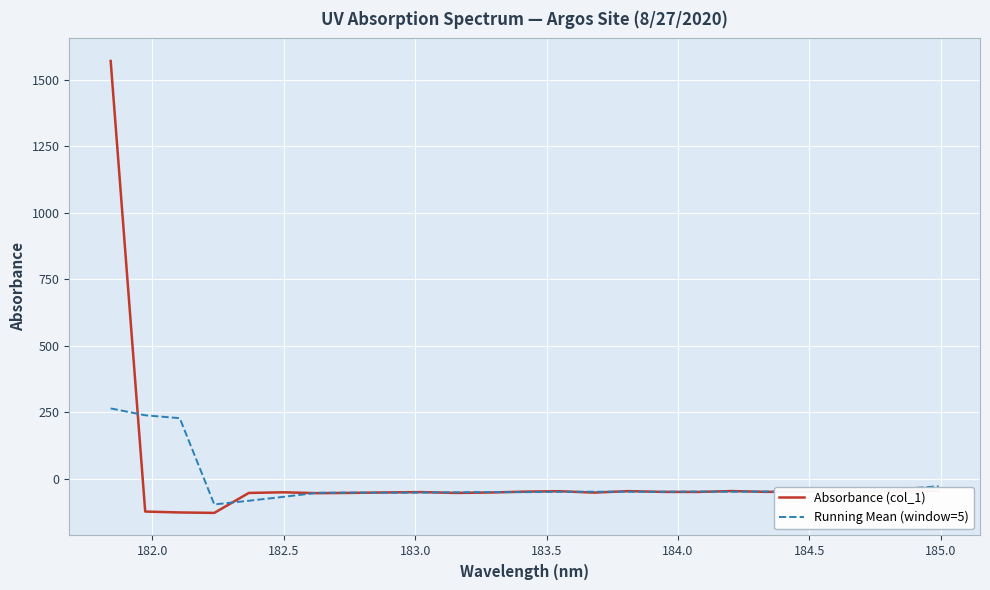

What is the greatest value displayed?

1571.7